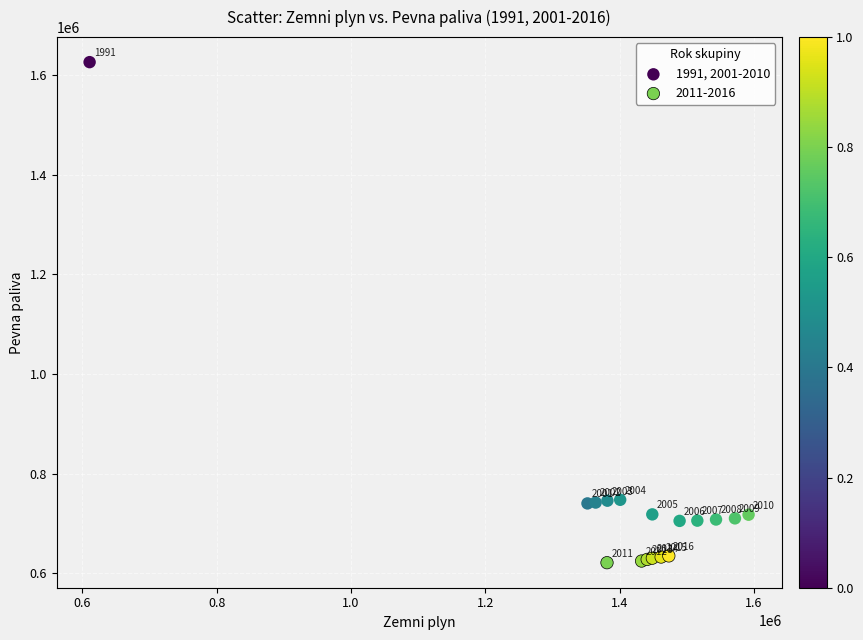

Which series contains the highest Y value?

1991, 2001-2010